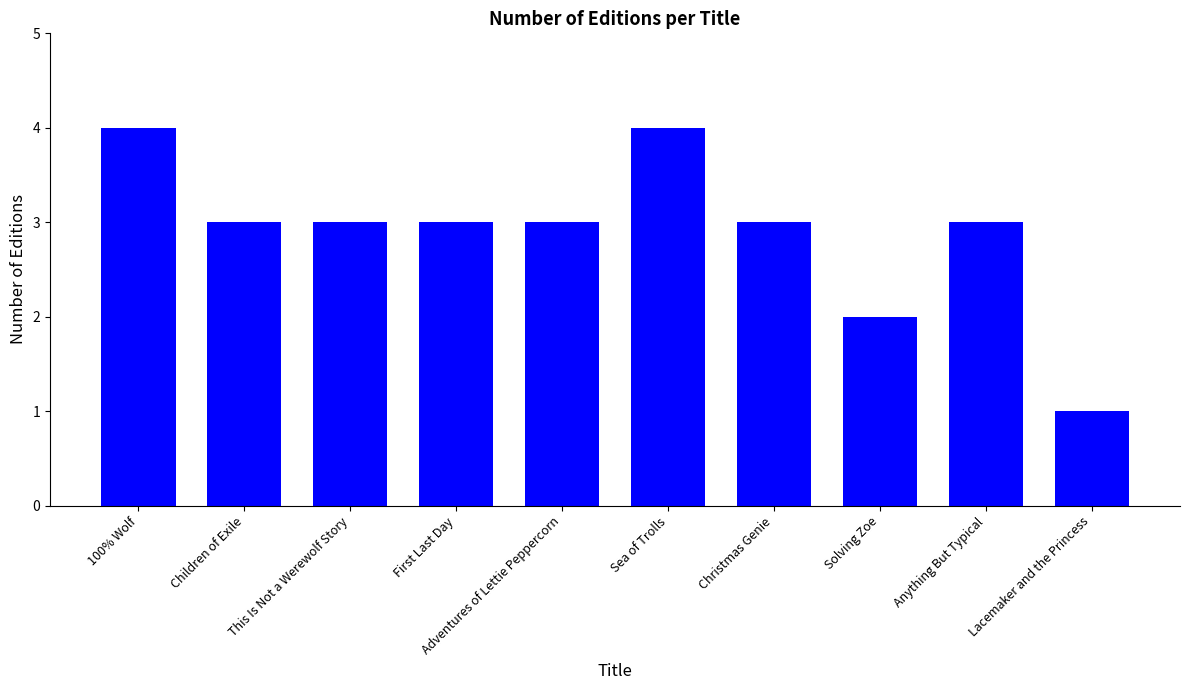

What is the difference between the maximum and second lowest values?

2